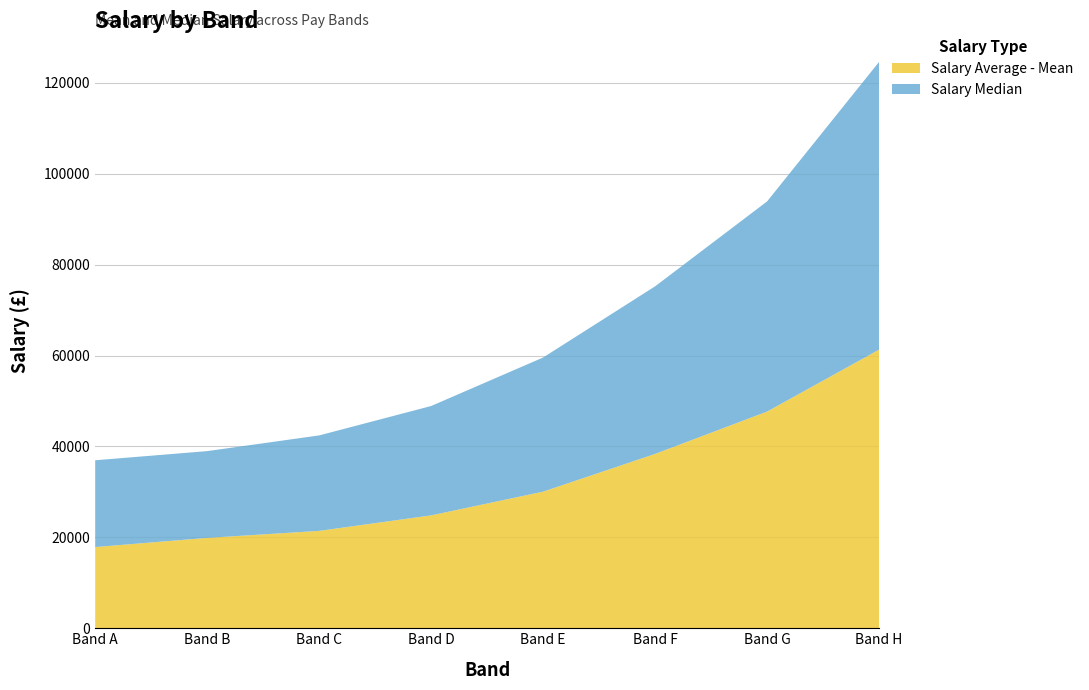

Reading right to left, extract all data points from this chart.

Salary Average - Mean: Band H=61312	Band G=47687	Band F=38369	Band E=30060	Band D=24840	Band C=21428	Band B=19883	Band A=17869
Salary Median: Band H=63319	Band G=46242	Band F=36873	Band E=29521	Band D=24064	Band C=21005	Band B=19095	Band A=19095